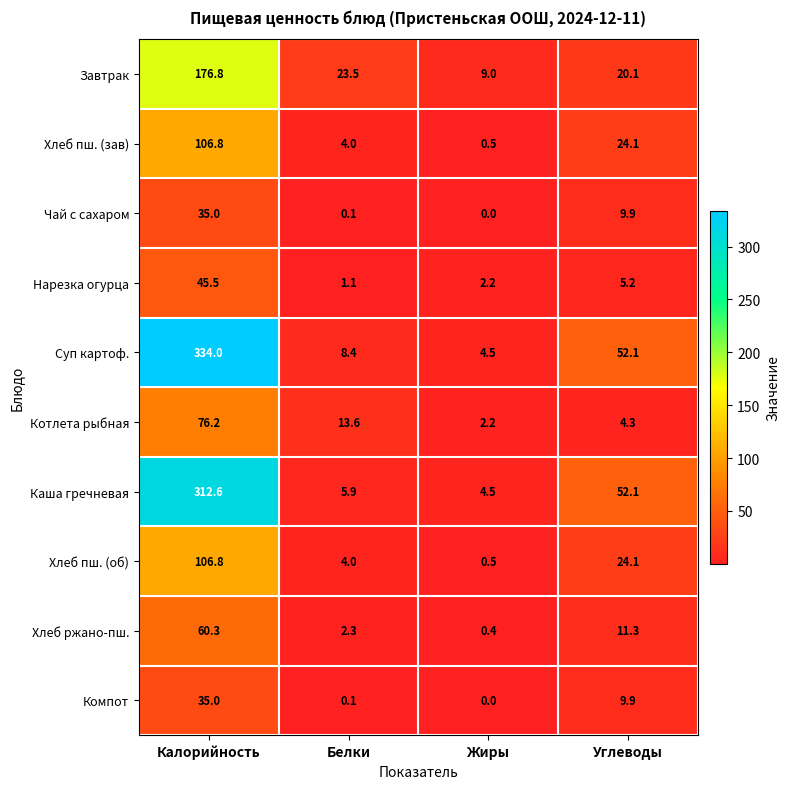

The value of Нарезка огурца at Жиры is 2.2. True or false?

True